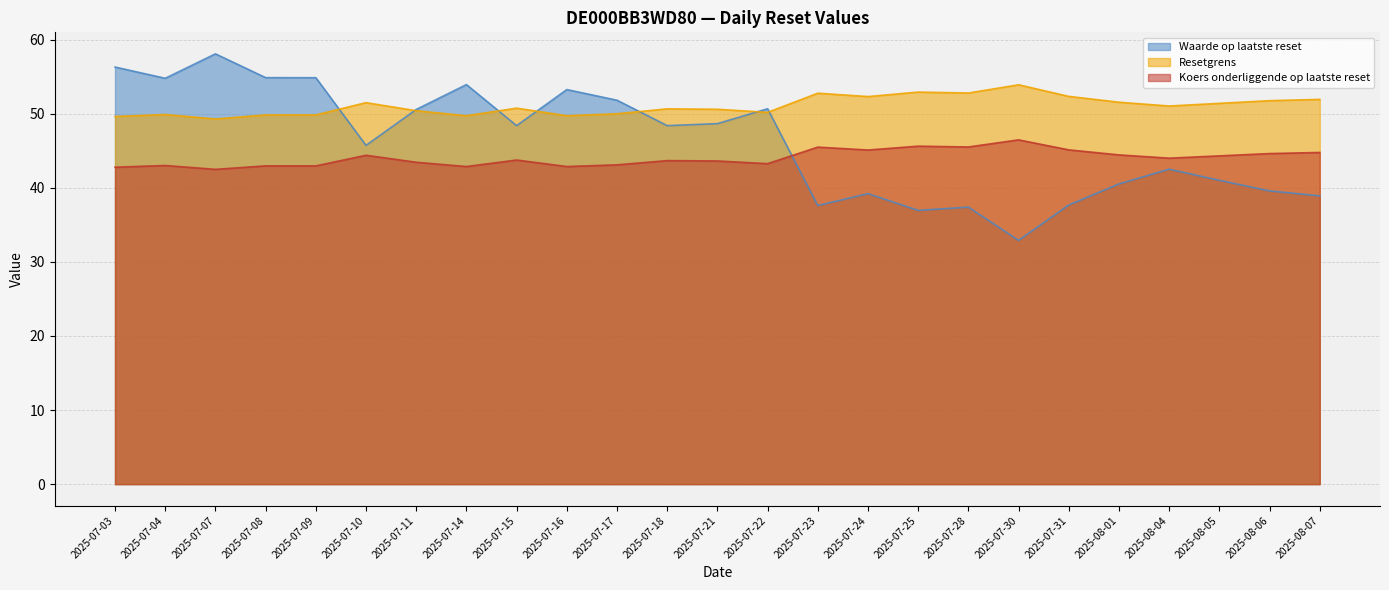

List the labels in order of Waarde op laatste reset value, largest first.

2025-07-07, 2025-07-03, 2025-07-08, 2025-07-09, 2025-07-04, 2025-07-14, 2025-07-16, 2025-07-17, 2025-07-22, 2025-07-11, 2025-07-21, 2025-07-15, 2025-07-18, 2025-07-10, 2025-08-04, 2025-08-05, 2025-08-01, 2025-08-06, 2025-07-24, 2025-08-07, 2025-07-31, 2025-07-23, 2025-07-28, 2025-07-25, 2025-07-30